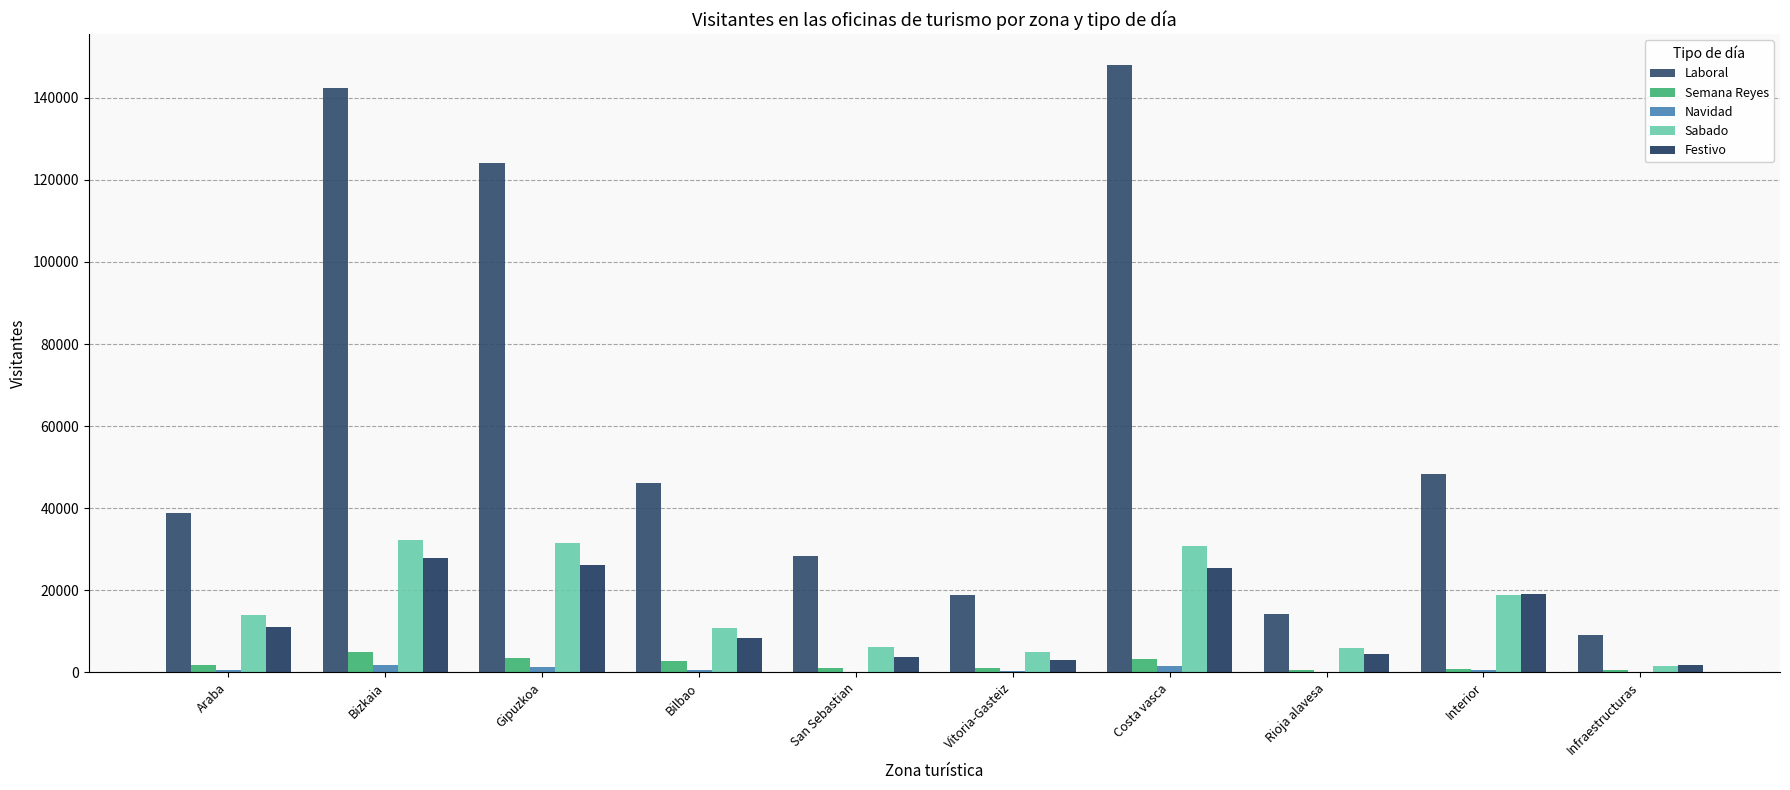

What position from the right is Vitoria-Gasteiz?

5